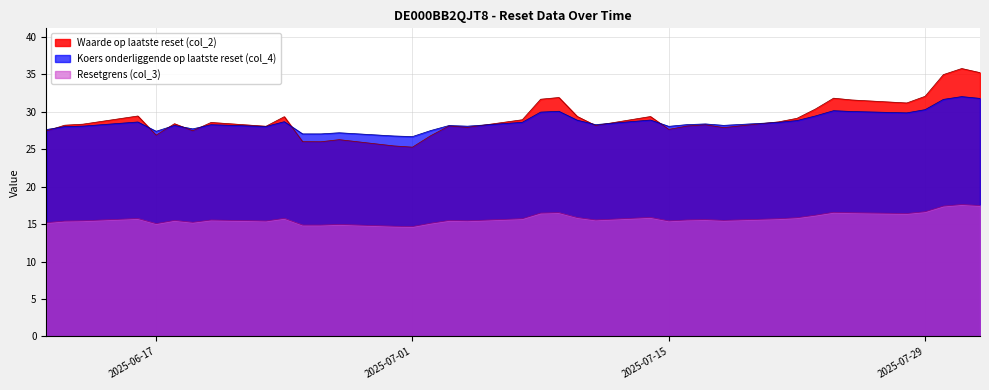

True or false: Waarde op laatste reset (col_2) has more than 0 interior local peaks.

True